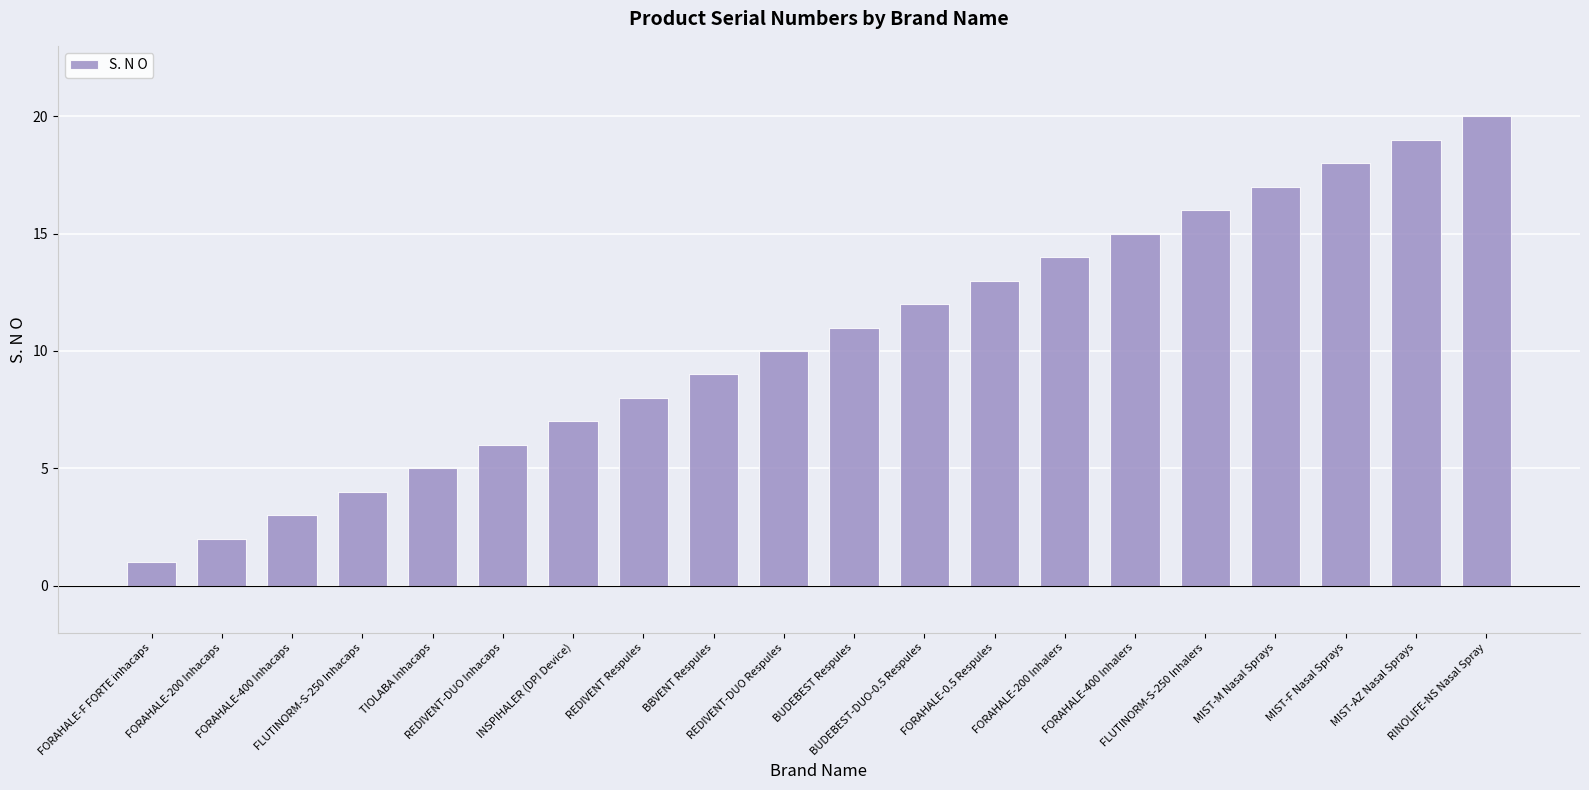

Is it true that the value at FORAHALE-400 Inhalers is 5?

False